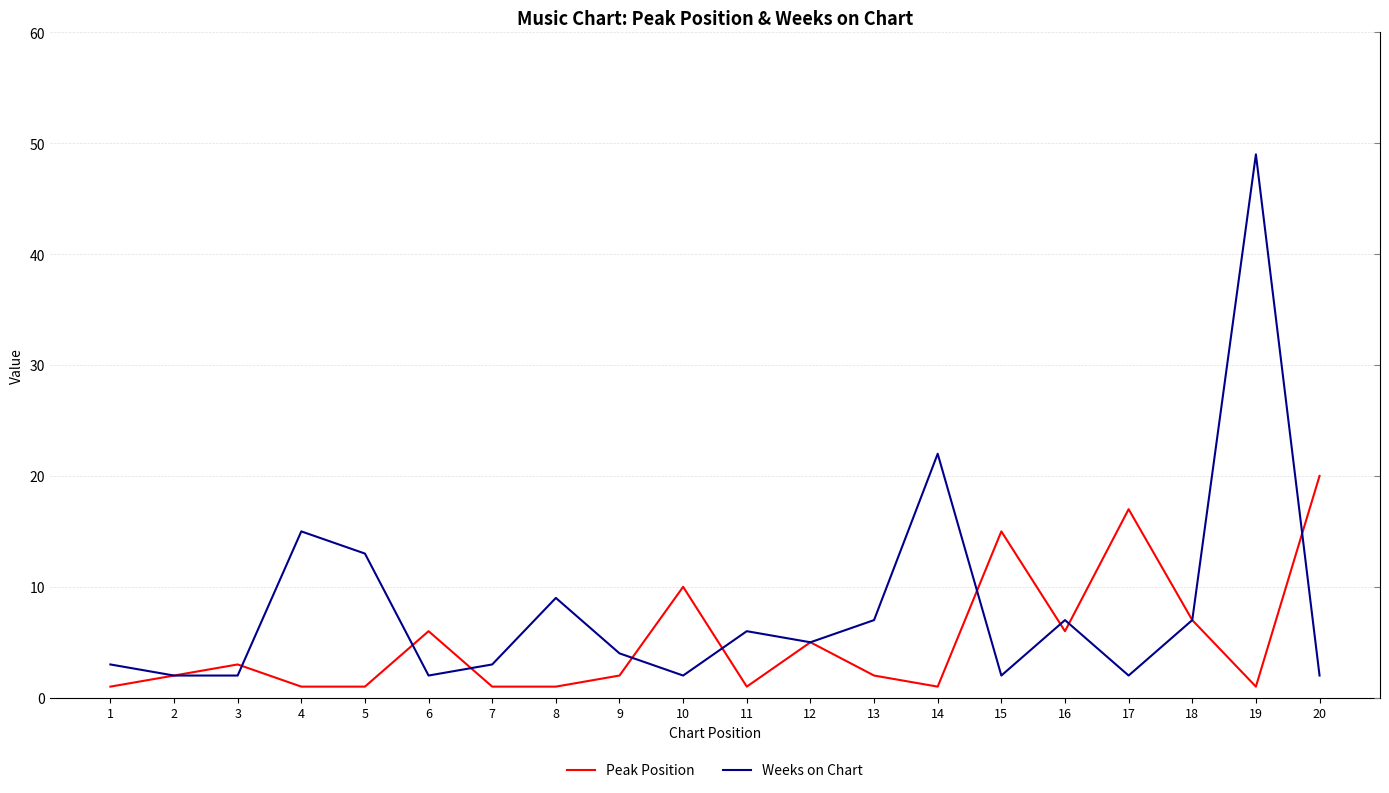

Reading left to right, list all the values displayed in this chart.

Peak Position: 1=1	2=2	3=3	4=1	5=1	6=6	7=1	8=1	9=2	10=10	11=1	12=5	13=2	14=1	15=15	16=6	17=17	18=7	19=1	20=20
Weeks on Chart: 1=3	2=2	3=2	4=15	5=13	6=2	7=3	8=9	9=4	10=2	11=6	12=5	13=7	14=22	15=2	16=7	17=2	18=7	19=49	20=2